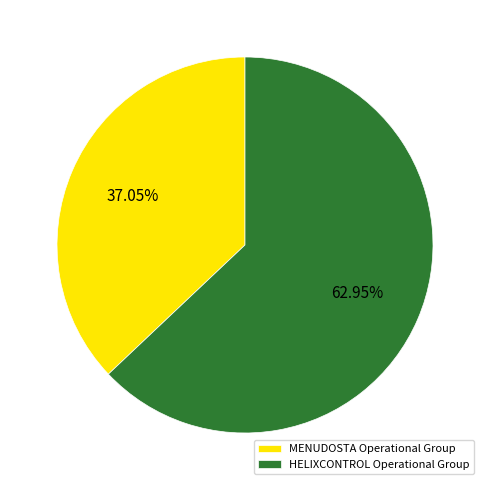

How many segments does this pie chart have?

2